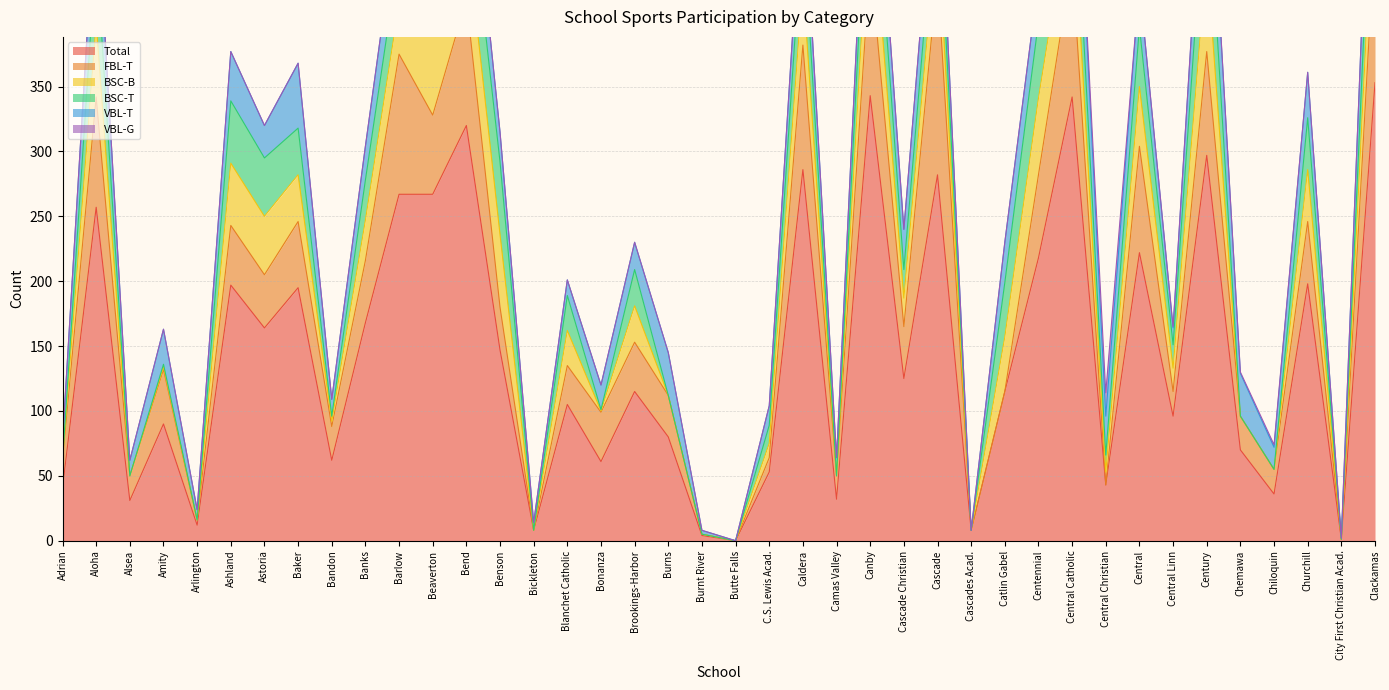

What is the average value of the VBL-T series?

27